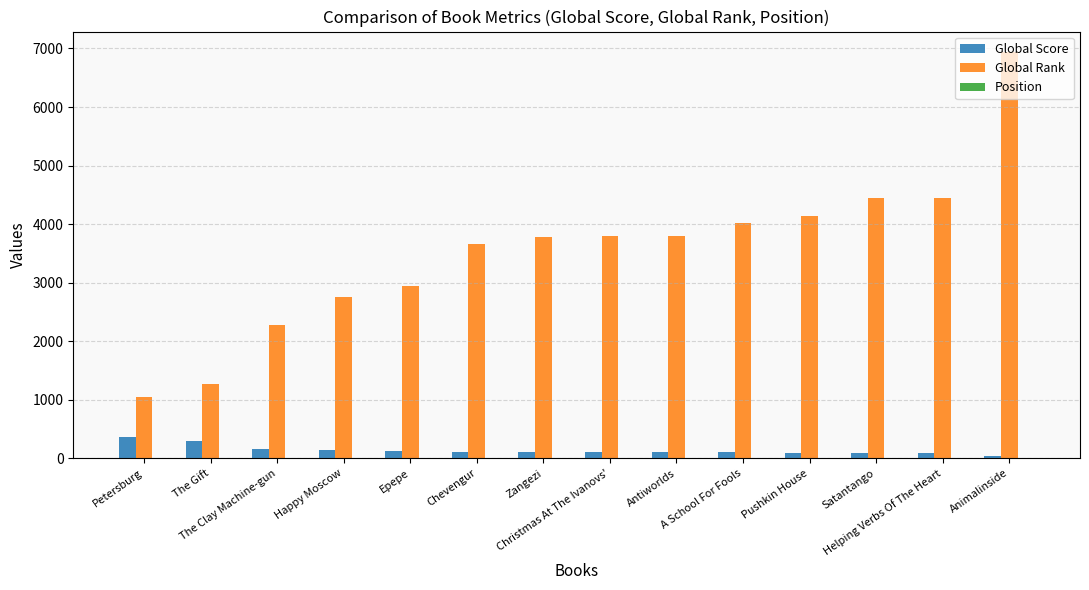

The Global Score series shows 159 at The Clay Machine-gun. True or false?

True